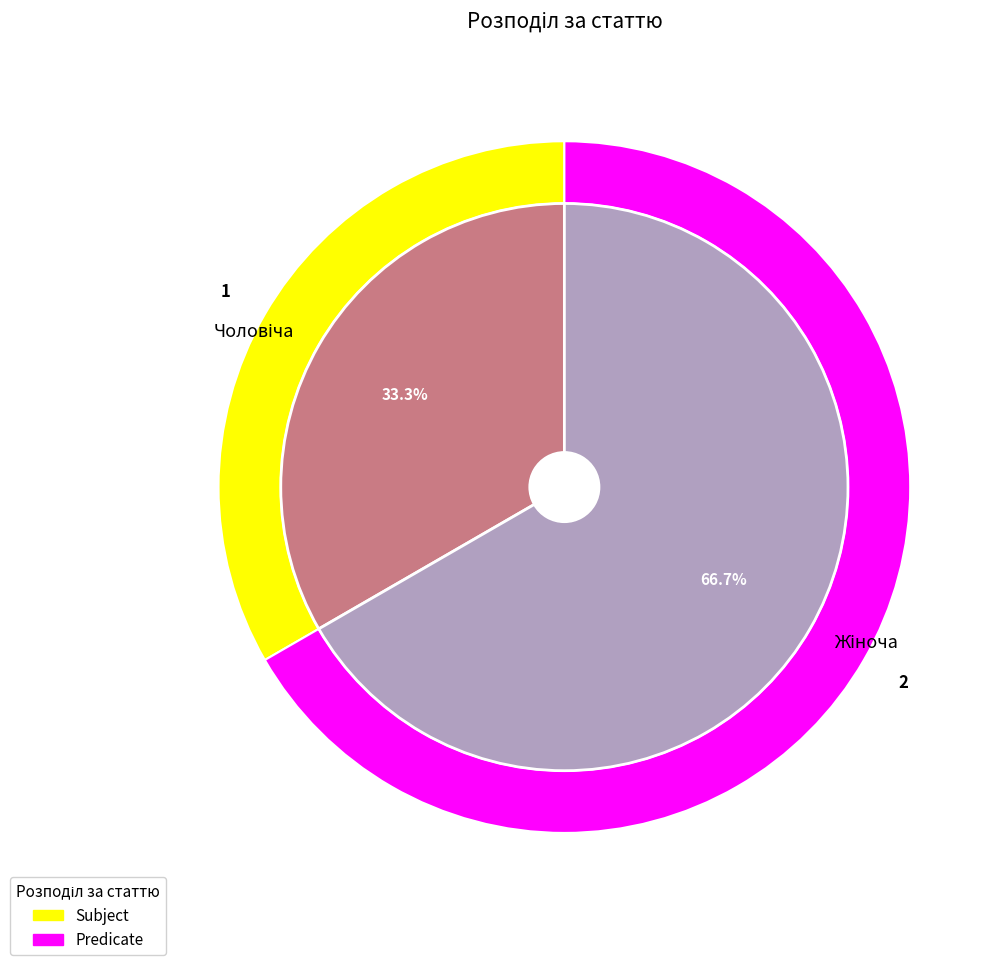

Is there any slice that represents more than half of the pie?

Yes